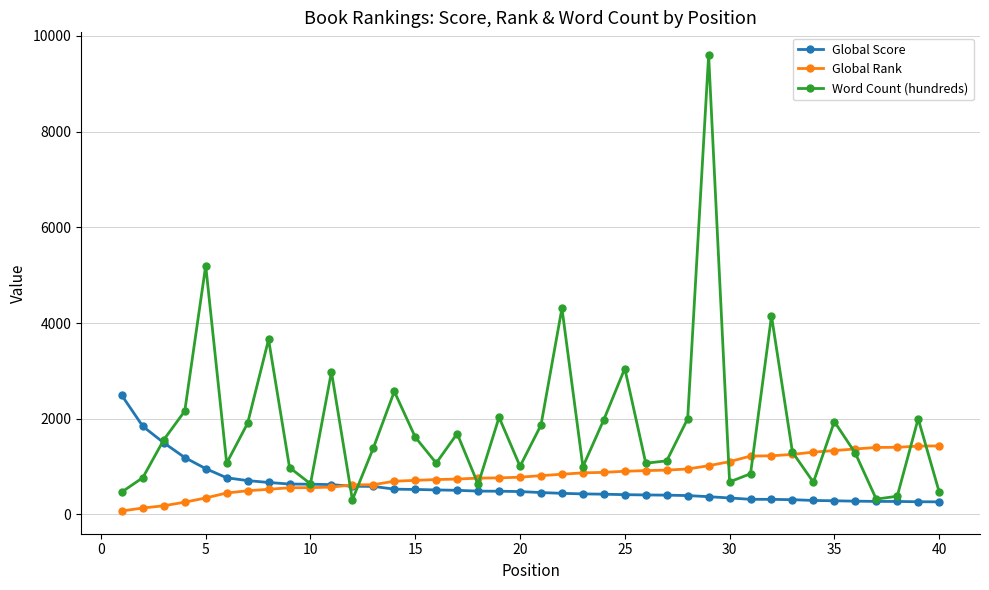

What are all the series names shown in the legend?

Global Score, Global Rank, Word Count (hundreds)